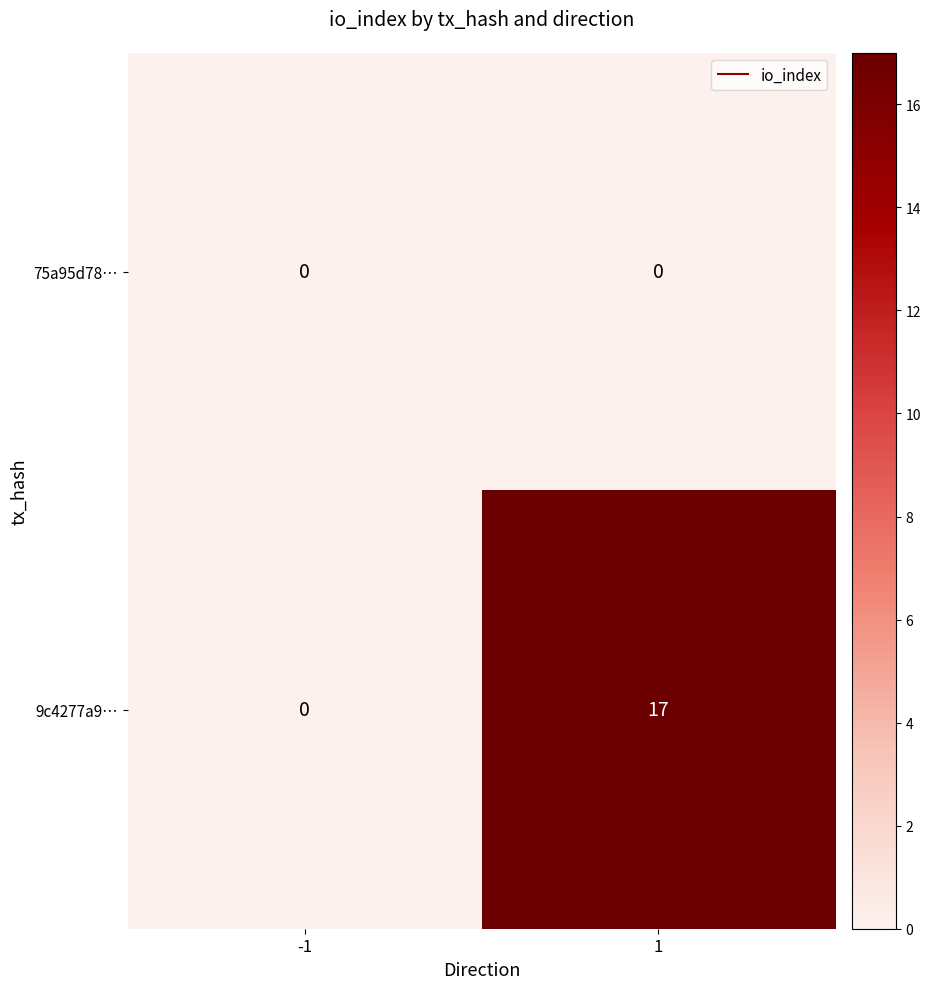

Which series changed the most between -1 and 1?

9c4277a9…